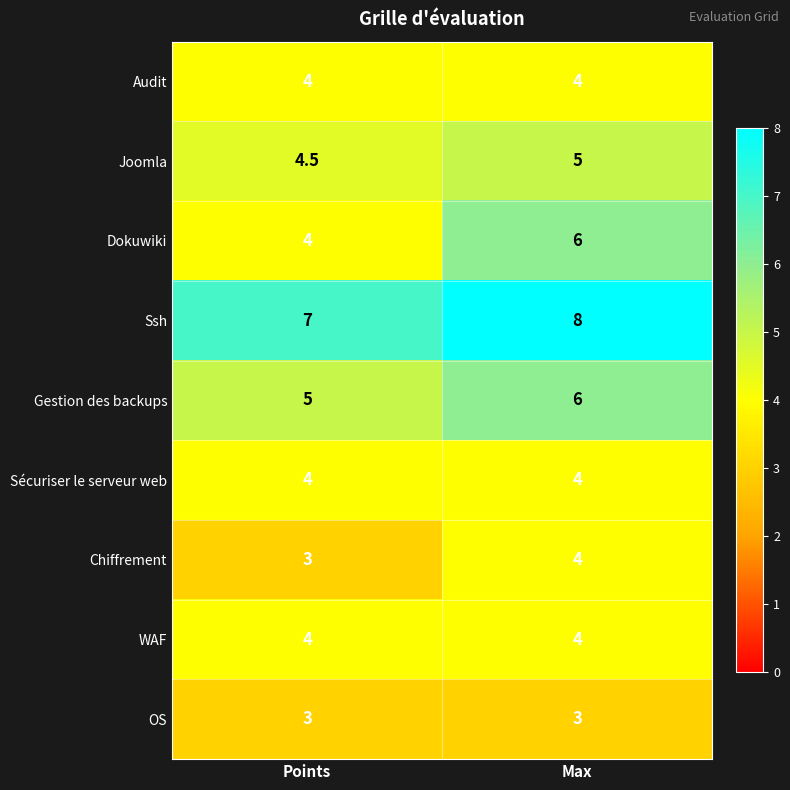

Reading left to right, what are all the values shown in this chart?

Audit: Points=4.0	Max=4.0
Joomla: Points=4.5	Max=5.0
Dokuwiki: Points=4.0	Max=6.0
Ssh: Points=7.0	Max=8.0
Gestion des backups: Points=5.0	Max=6.0
Sécuriser le serveur web: Points=4.0	Max=4.0
Chiffrement: Points=3.0	Max=4.0
WAF: Points=4.0	Max=4.0
OS: Points=3.0	Max=3.0